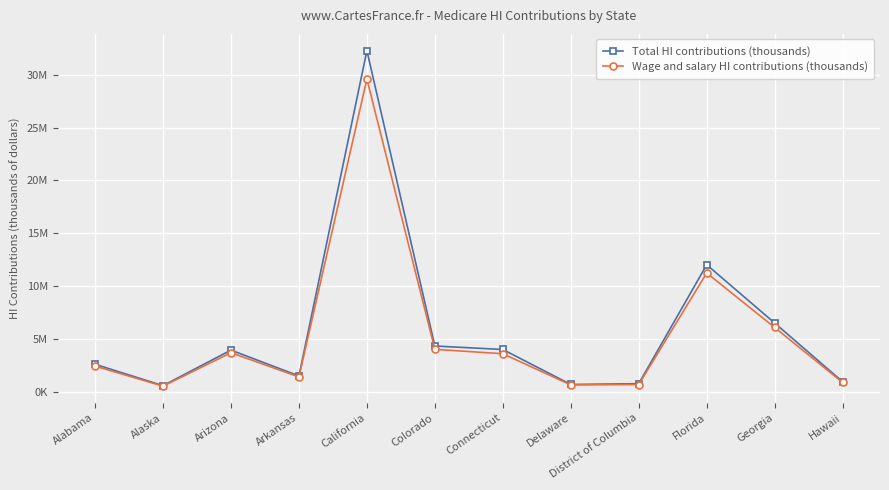

Does the chart have visible grid lines?

Yes